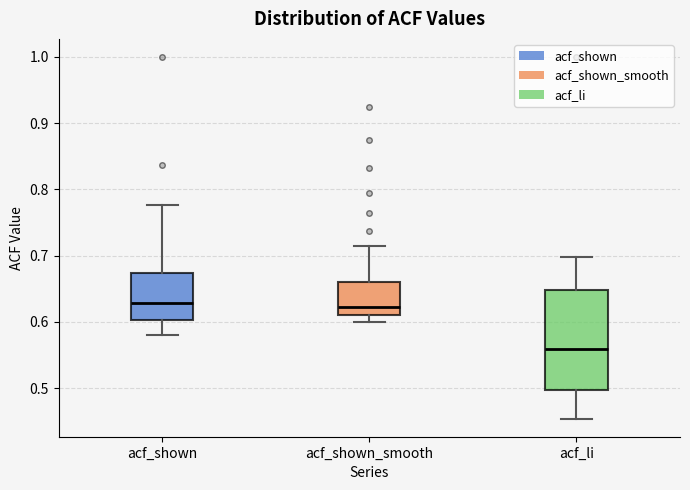

Reading left to right, transcribe this box plot: for each box, give where its median line is, the range the box spans, and where its two whiskers end, as read against the y-axis. The values are not printed on the chart, so give them approximately, as read against the axis.

acf_shown: median 0.63, box 0.60 to 0.67, whiskers 0.58 to 0.78
acf_shown_smooth: median 0.62, box 0.61 to 0.66, whiskers 0.60 to 0.72
acf_li: median 0.56, box 0.50 to 0.65, whiskers 0.45 to 0.70